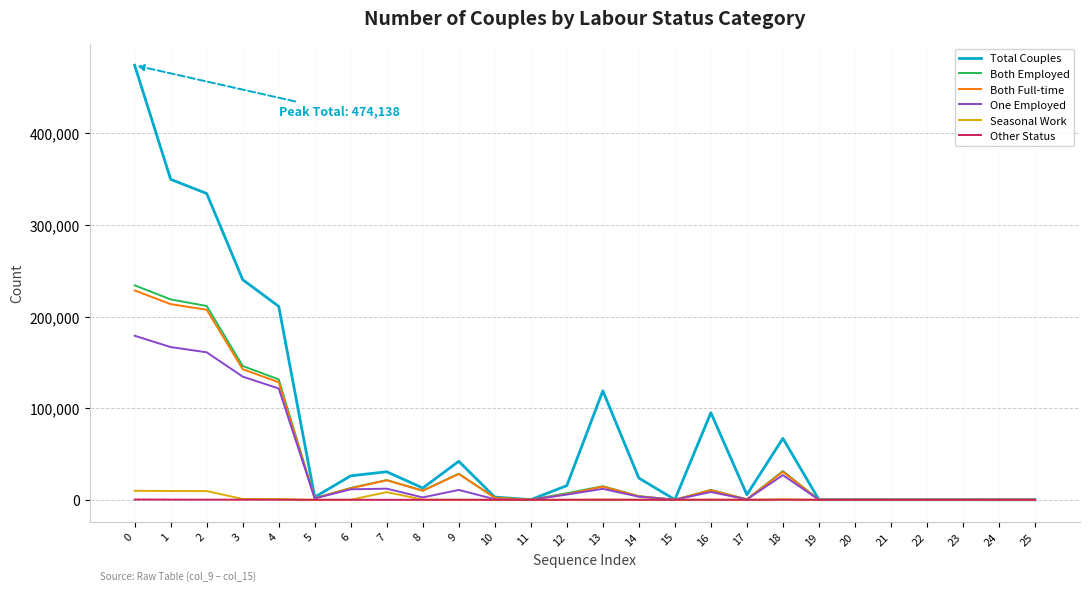

Is the value of Both Full-time at 12 greater than the value of Both Employed at 1?

No